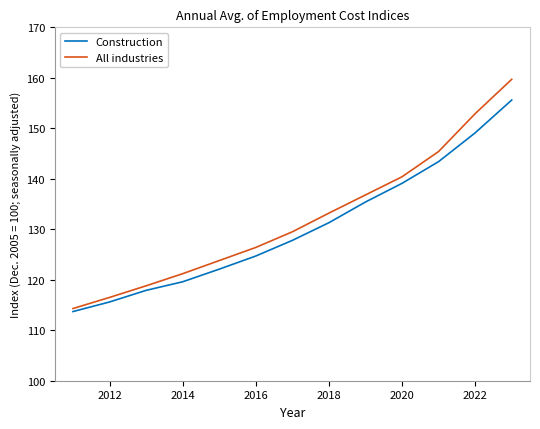

Which series has the largest range (max minus min)?

All industries